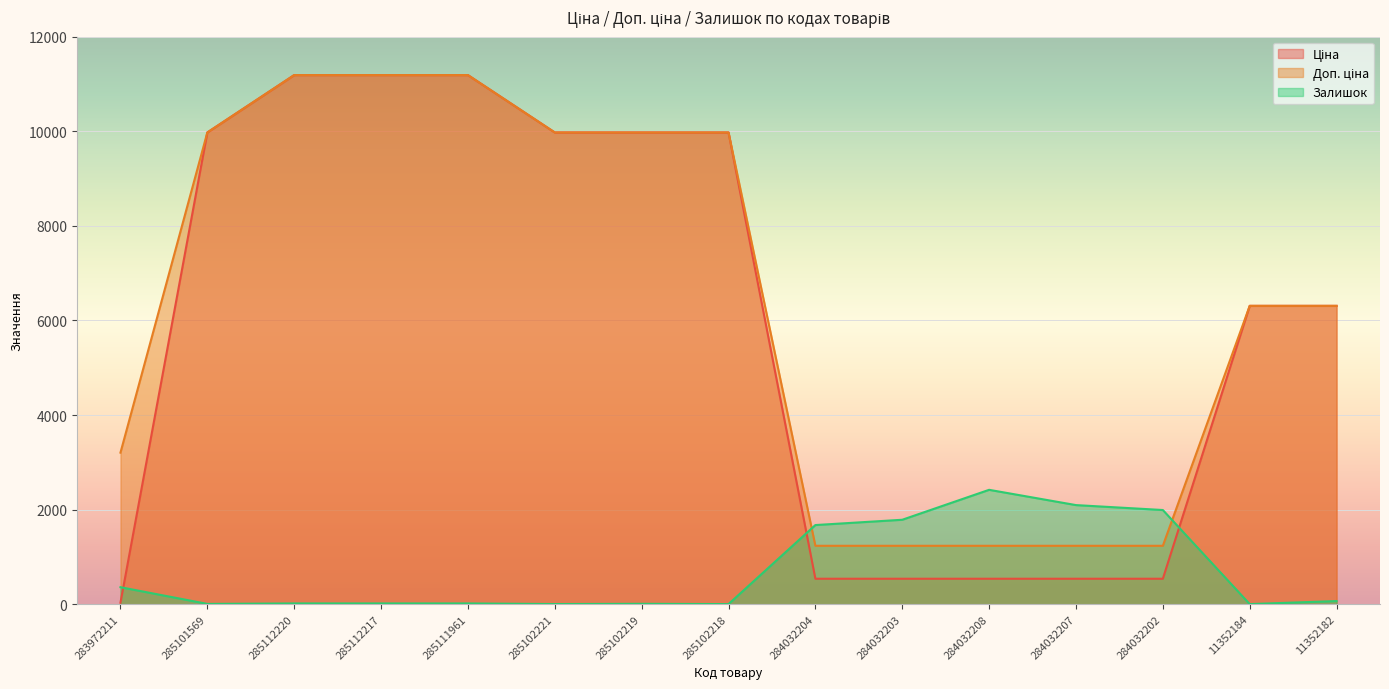

Is the value of Залишок at 285102218 greater than the value of Доп. ціна at 285112217?

No